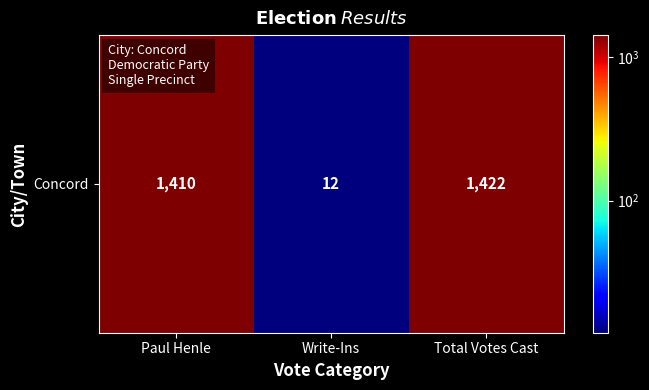

Which label corresponds to the smallest value in the chart?

Write-Ins